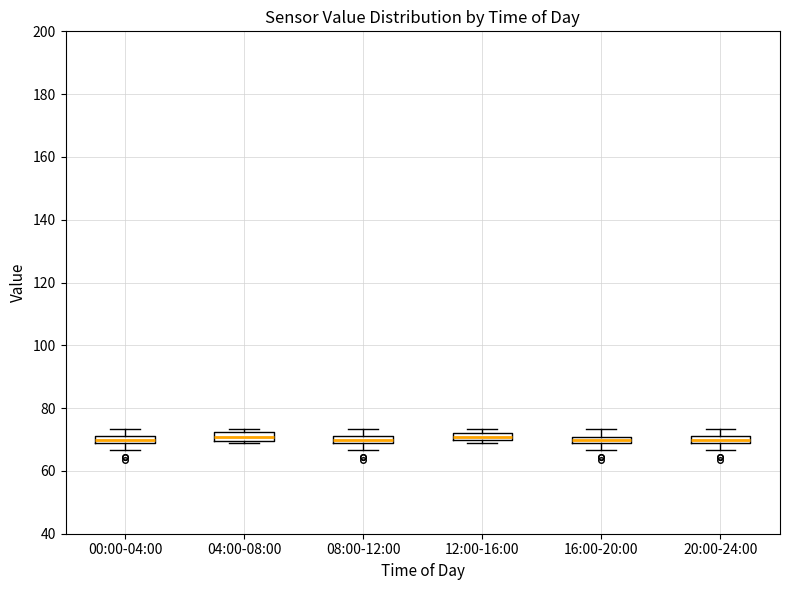

Where is the lower edge of the box for 00:00-04:00 on the y-axis? The values are not printed on the chart, so give them approximately, as read against the axis.

68